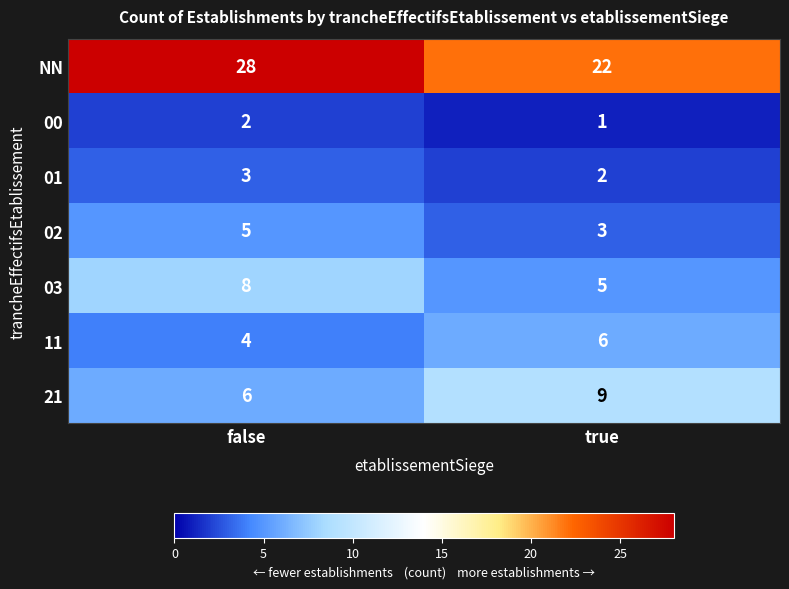

At how many categories does at least one series exceed 21?

2